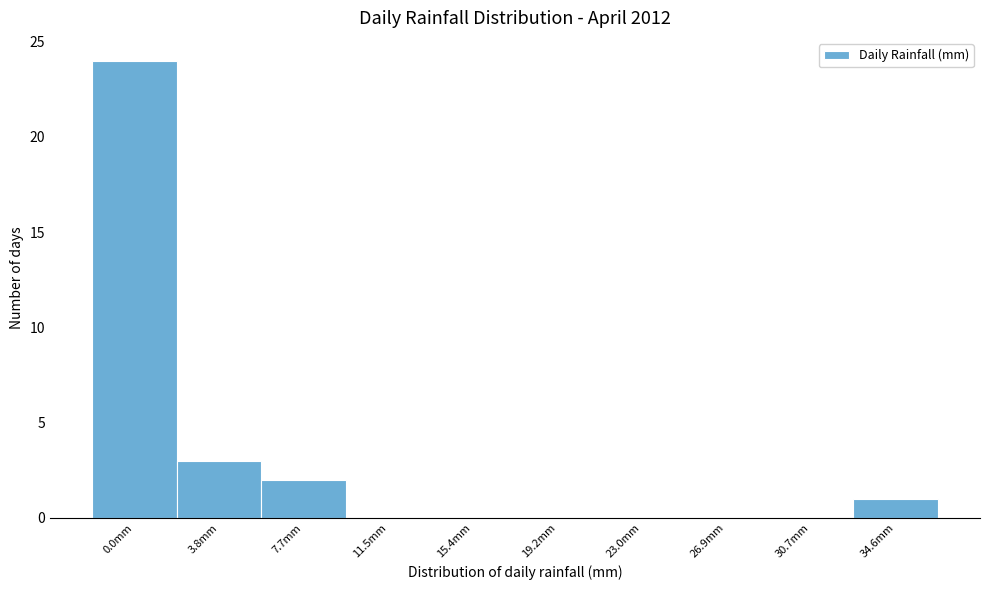

Reading right to left, what are all the values shown in this chart?

34.6mm=1	30.7mm=0	26.9mm=0	23.0mm=0	19.2mm=0	15.4mm=0	11.5mm=0	7.7mm=2	3.8mm=3	0.0mm=24